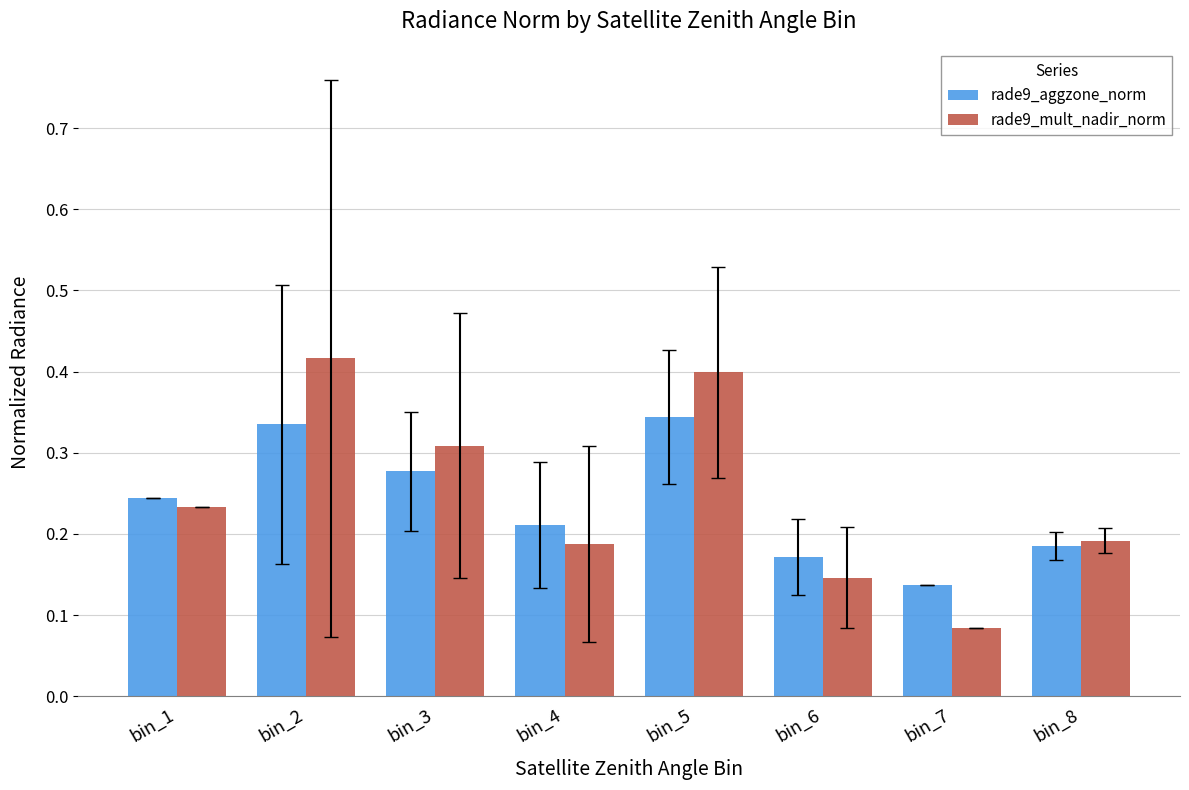

Which series has the largest total across all categories?

rade9_mult_nadir_norm